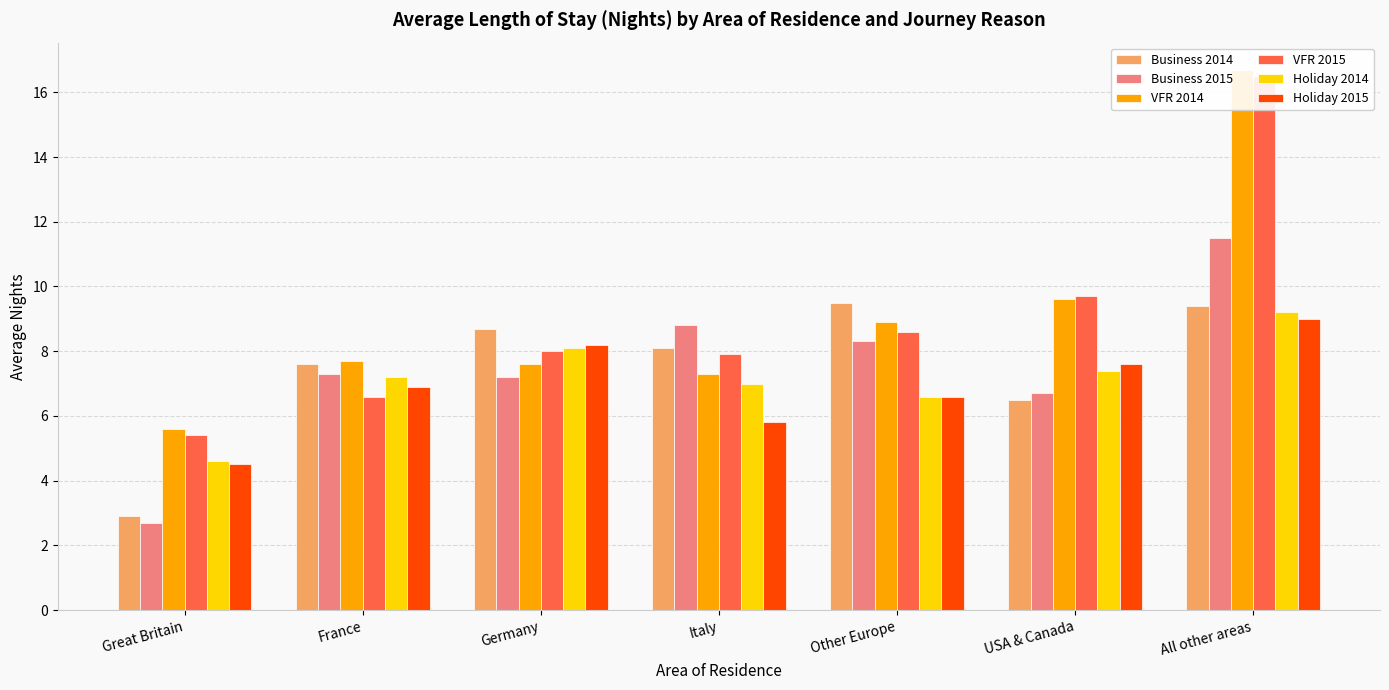

Which series has the largest total across all categories?

VFR 2014